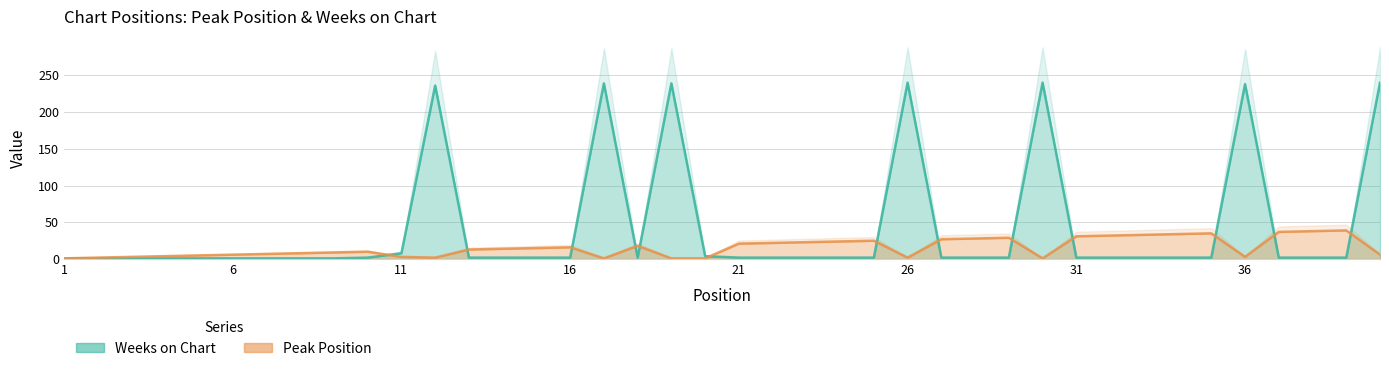

At 5, list the series in order from smallest to largest.

Weeks on Chart, Peak Position